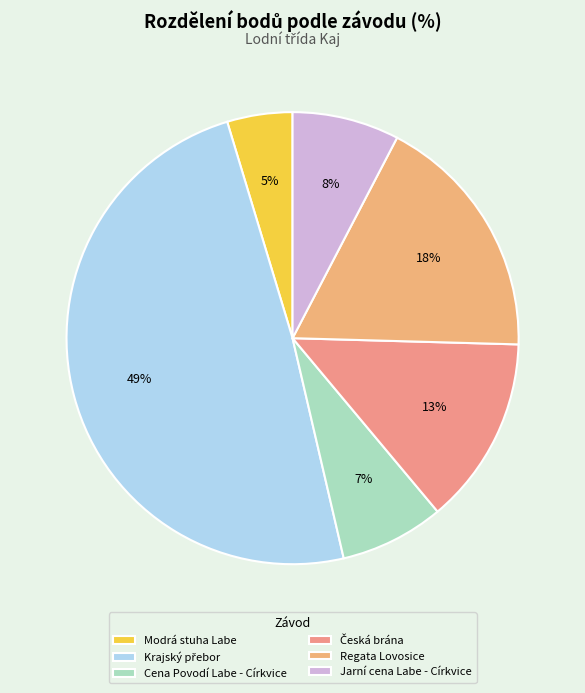

Between Krajský přebor and Jarní cena Labe - Církvice, which is larger?

Krajský přebor